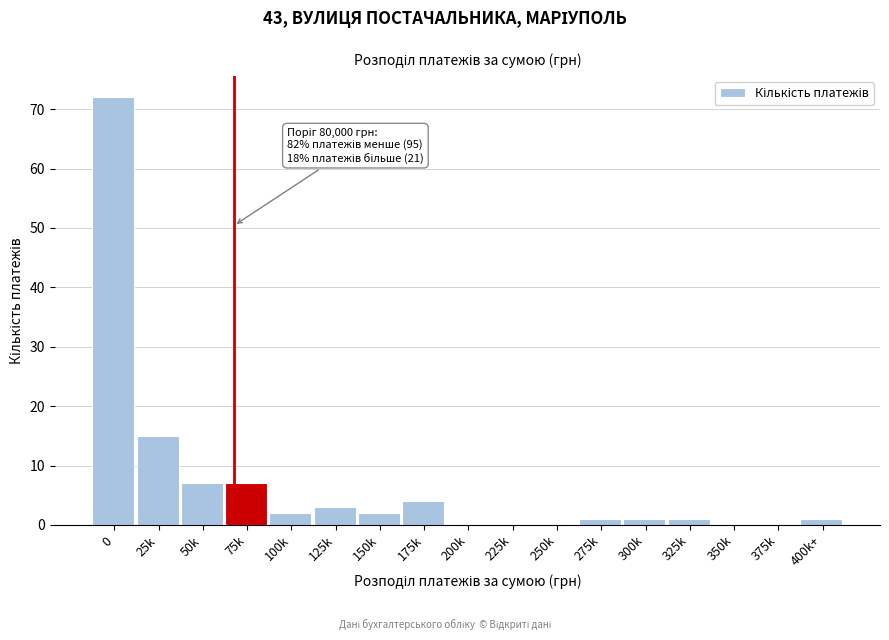

Reading left to right, what are all the values shown in this chart?

0=72	25k=15	50k=7	75k=7	100k=2	125k=3	150k=2	175k=4	200k=0	225k=0	250k=0	275k=1	300k=1	325k=1	350k=0	375k=0	400k+=1